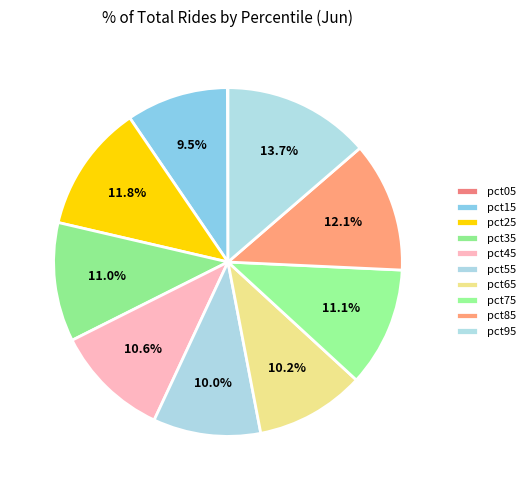

How many slices are in this pie chart?

10